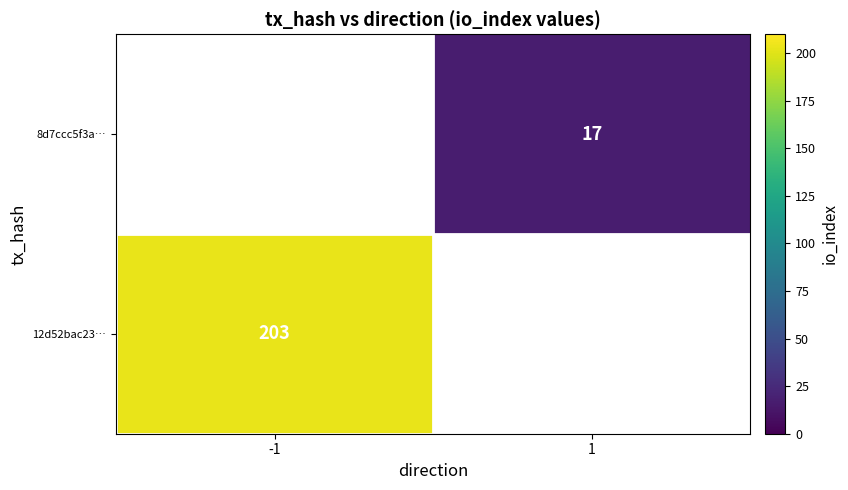

Is it true that 12d52bac23… equals 203 at -1?

True